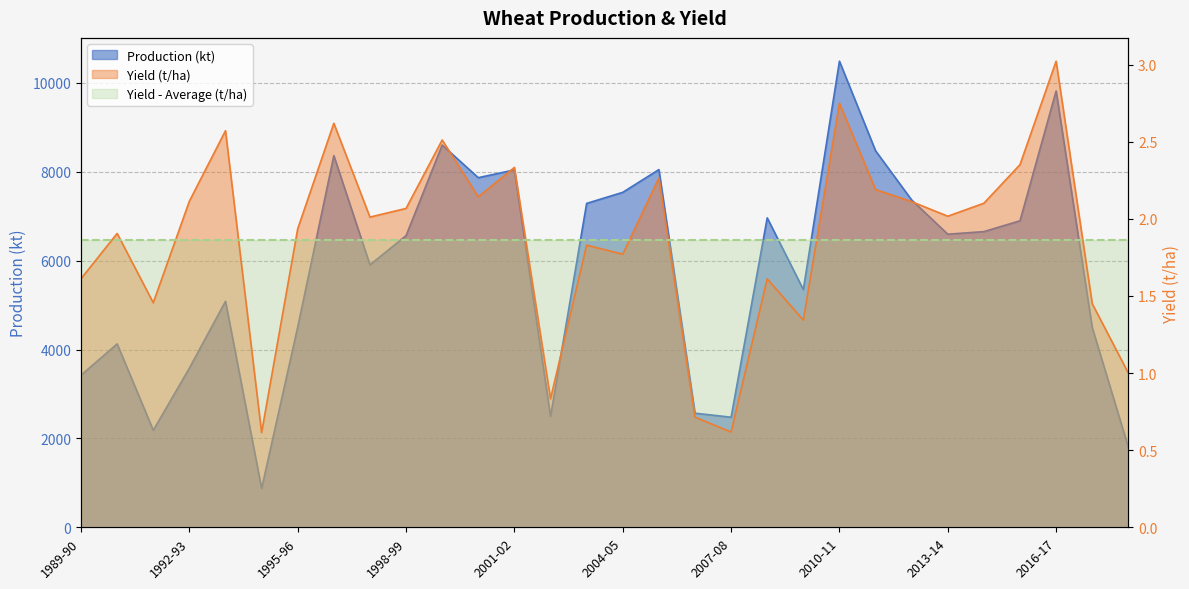

At which label does Yield (t/ha) reach its peak?

2016-17